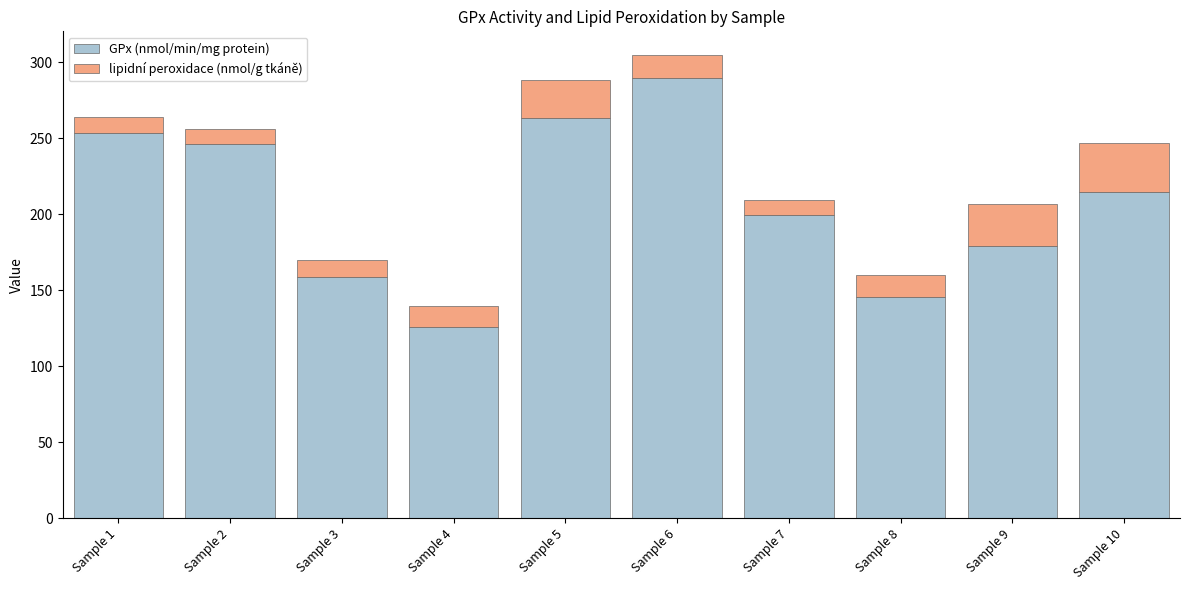

The GPx (nmol/min/mg protein) series shows 65.9 at Sample 7. True or false?

False